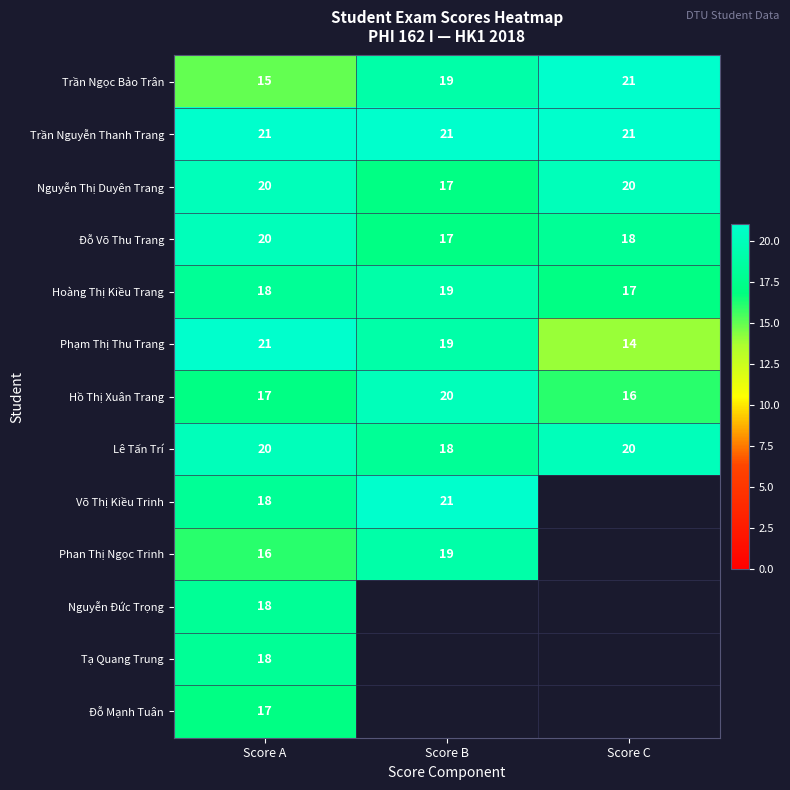

Is it true that Trần Ngọc Bảo Trân equals 25 at Score A?

False